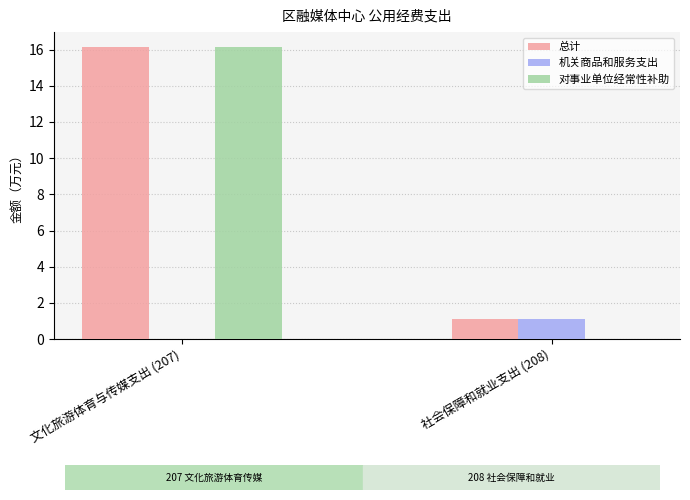

How many groups of bars are there?

2